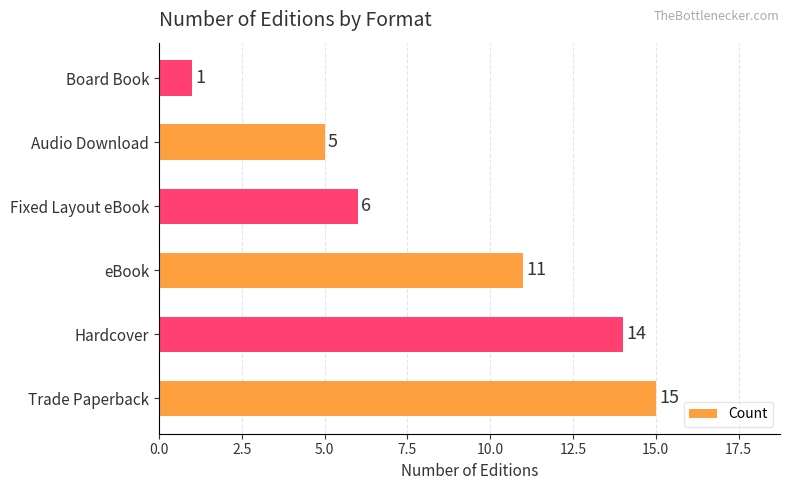

Approximately how many times larger is the value at eBook compared to Hardcover?

0.8